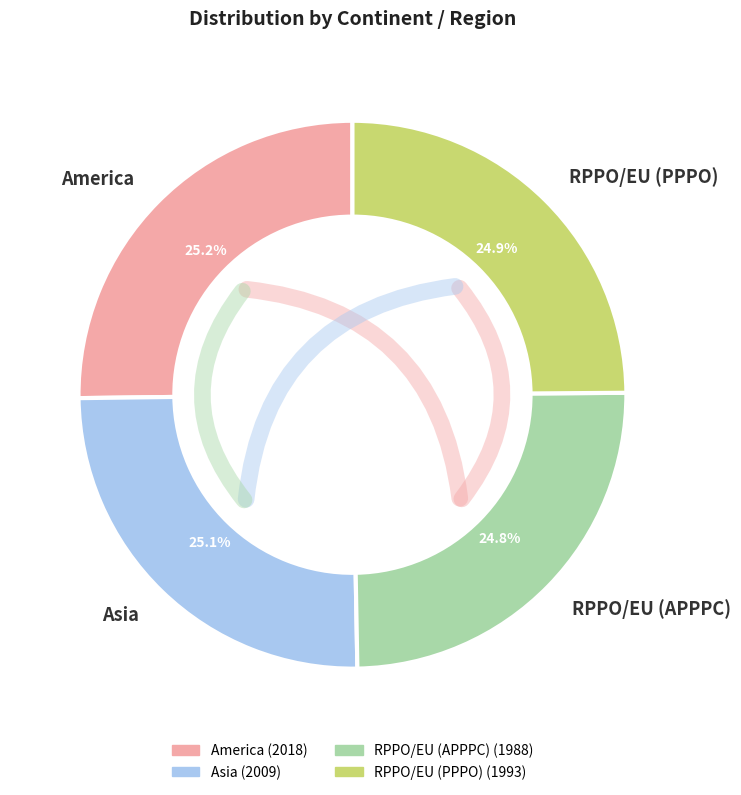

Combined, what portion of the pie is RPPO/EU (PPPO) and America?

50.1%